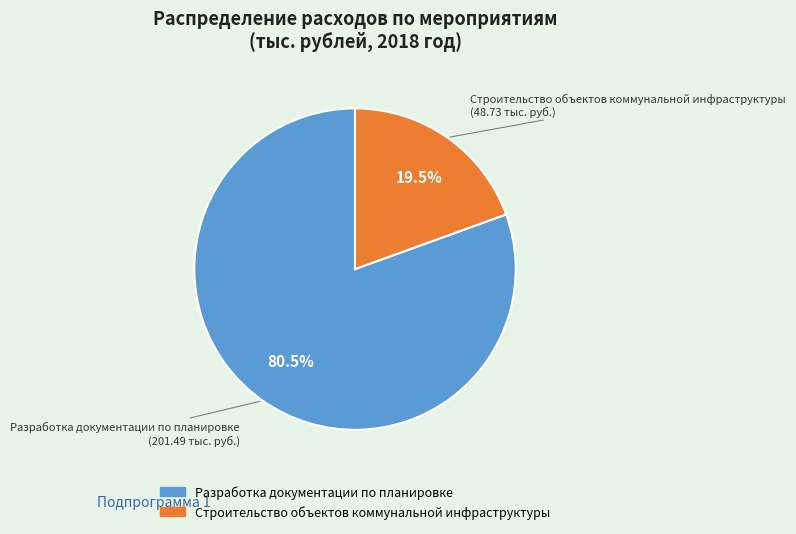

Is there a majority slice in this chart?

Yes